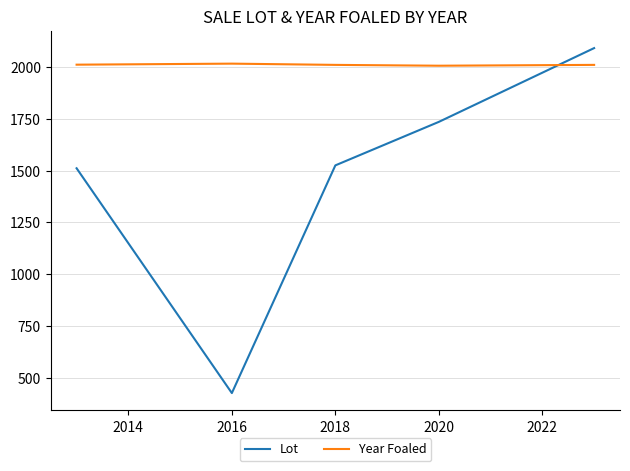

Does the chart have visible grid lines?

Yes